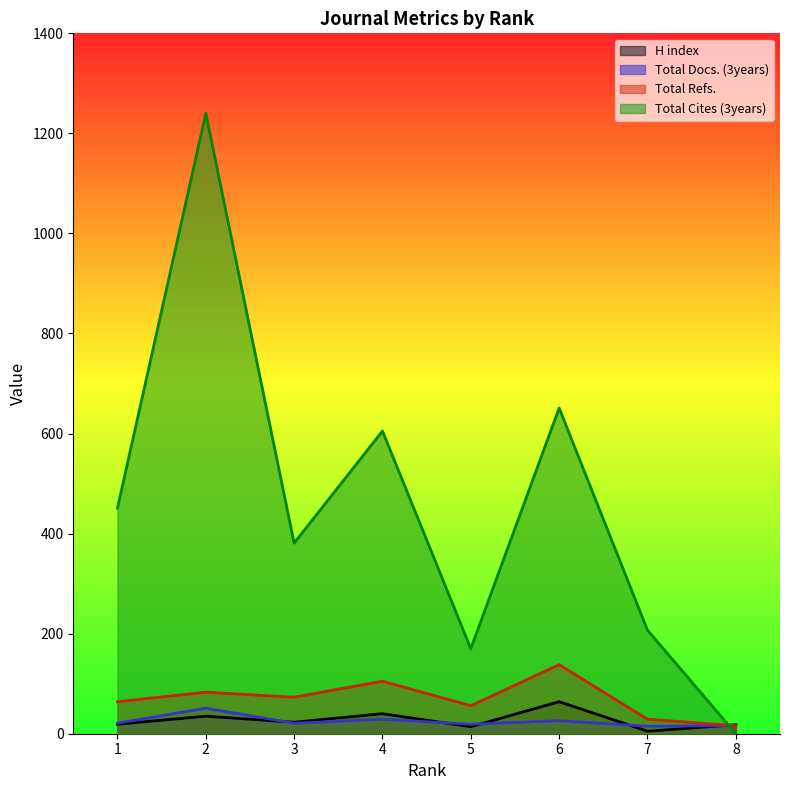

Reading left to right, what are all the values shown in this chart?

H index: 1=19	2=35	3=23	4=40	5=14	6=64	7=5	8=18
Total Docs. (3years): 1=21	2=51	3=21	4=29	5=19	6=26	7=15	8=16
Total Refs.: 1=64	2=83	3=73	4=105	5=56	6=138	7=29	8=16
Total Cites (3years): 1=451	2=1240	3=381	4=605	5=170	6=651	7=207	8=0